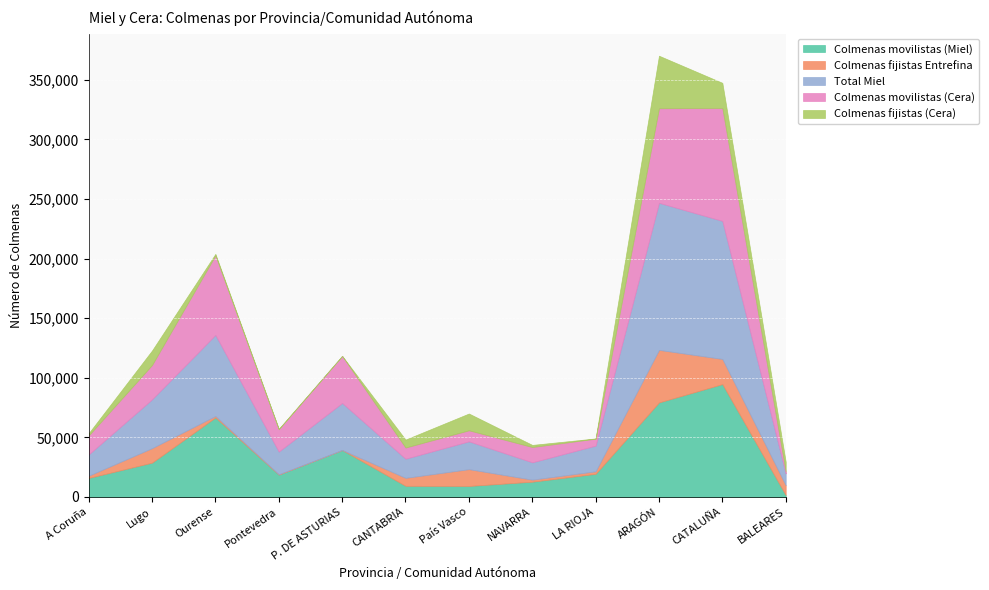

The value of Colmenas fijistas (Cera) at A Coruña is 3223. True or false?

False